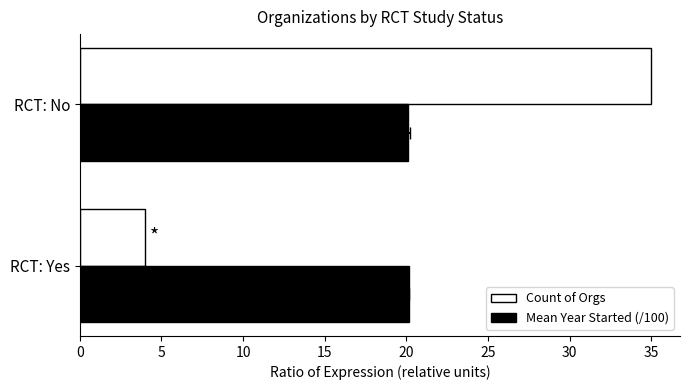

How many Mean Year Started (/100) values are between 20 and 21?

2